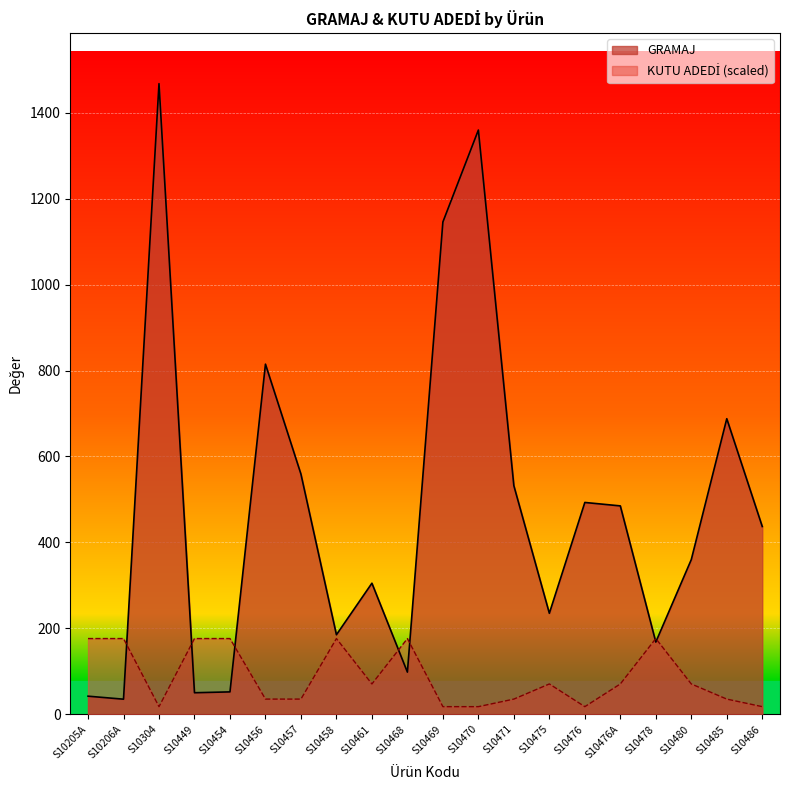

What is the difference between the second highest and second lowest values in the KUTU ADEDİ series?

158.5